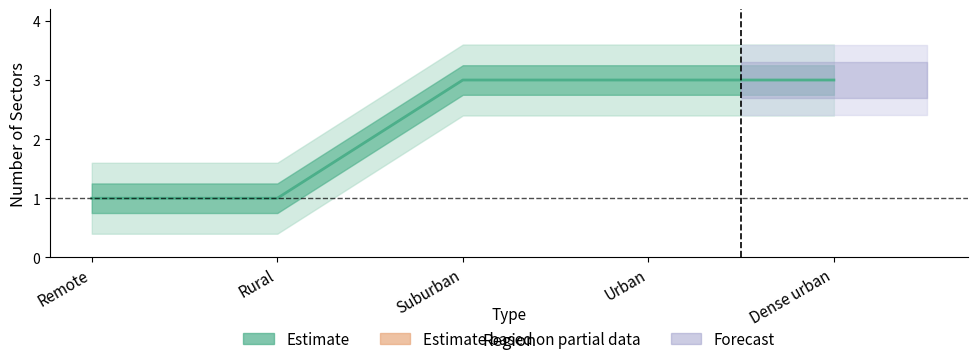

Does the chart display data point markers on the line(s)?

No